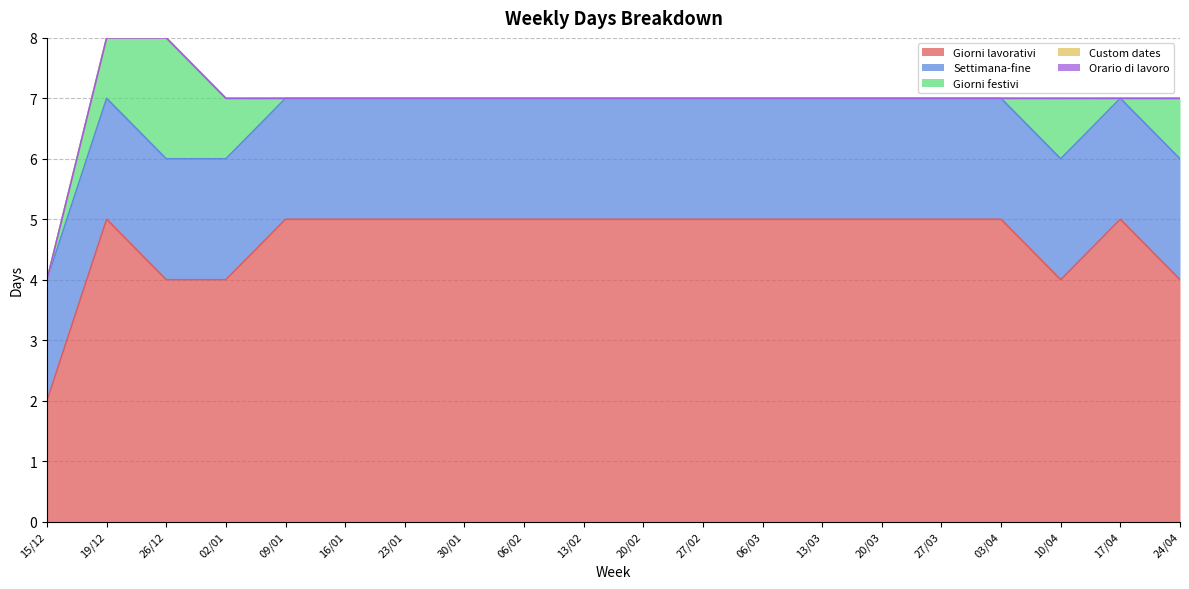

True or false: Settimana-fine and Giorni lavorativi intersect in this chart.

False